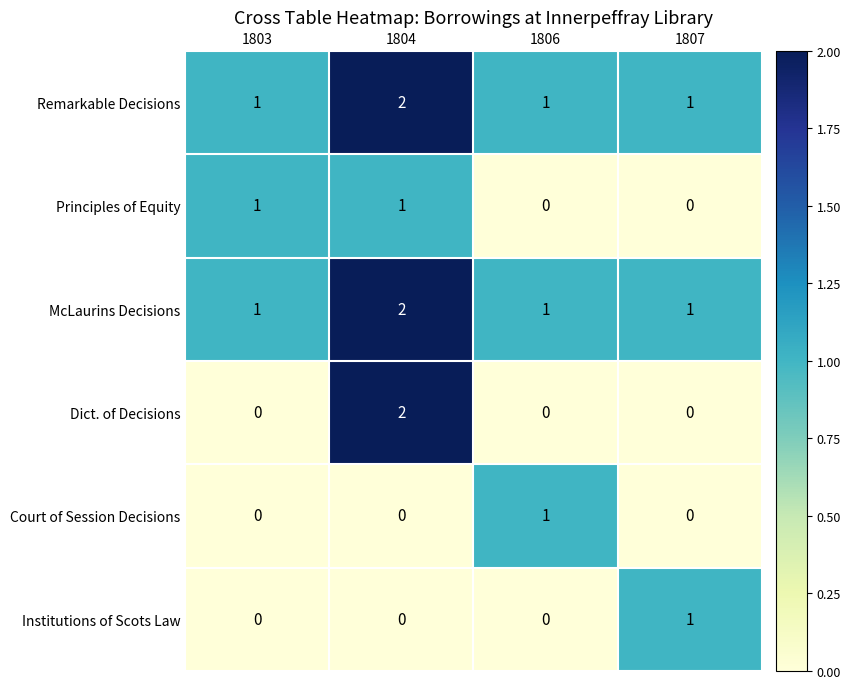

Which series has the widest spread of values?

Dict. of Decisions